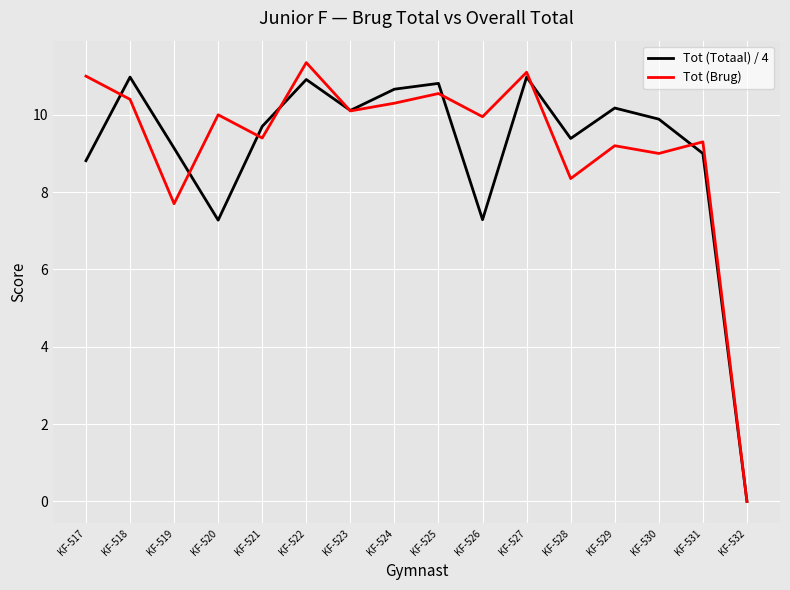

How many series are shown in this chart?

2